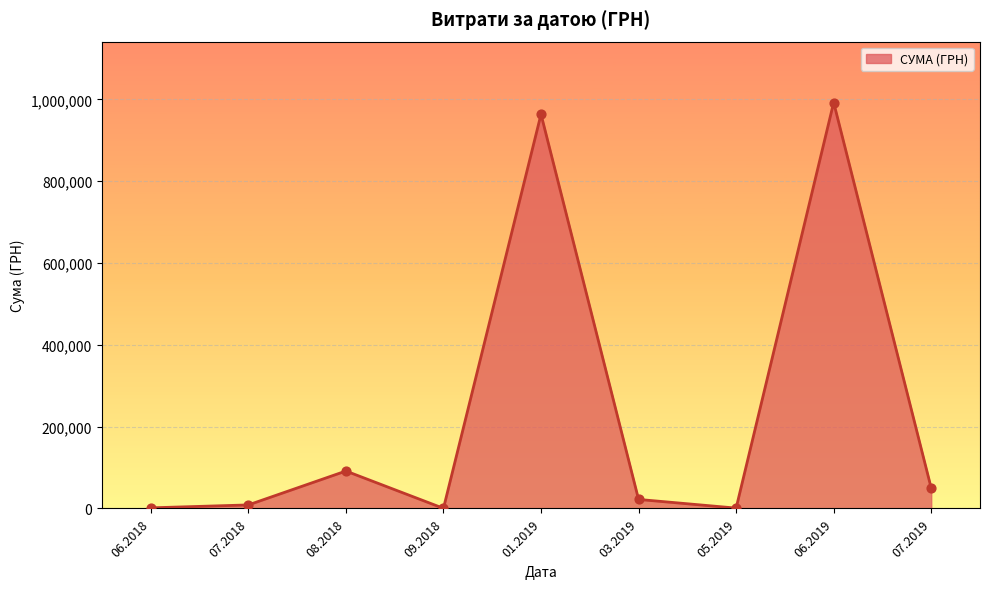

What is the maximum value shown in the chart?

992230.1